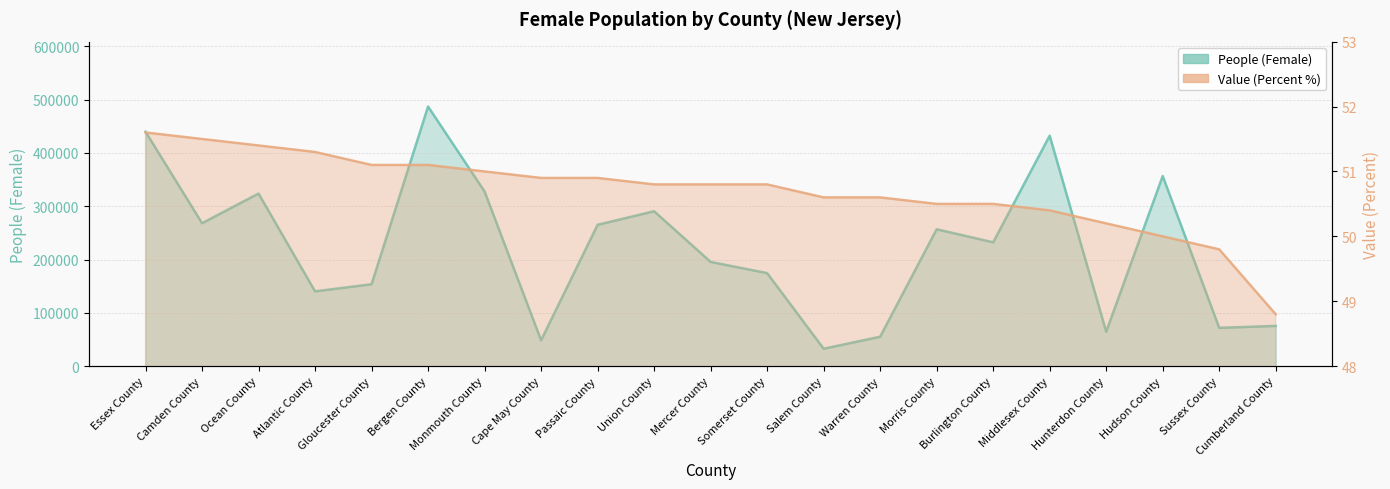

What are all the series names shown in the legend?

People (Female), Value (Percent)